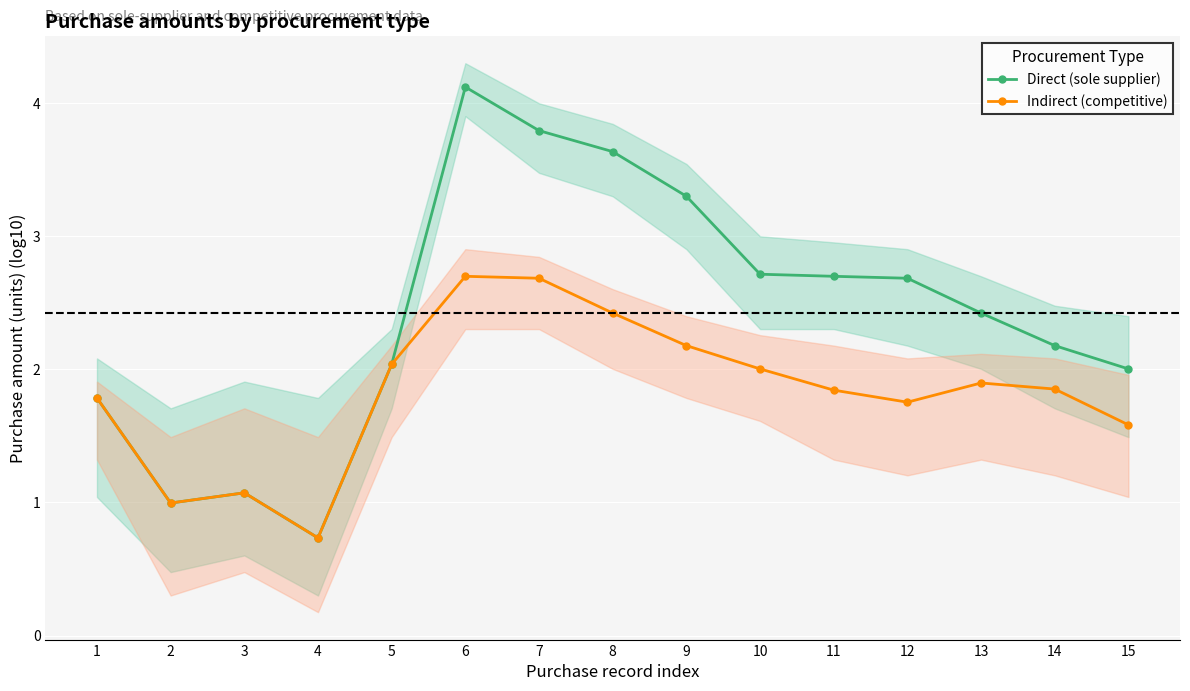

What is the total value across all series at 5?

4.1